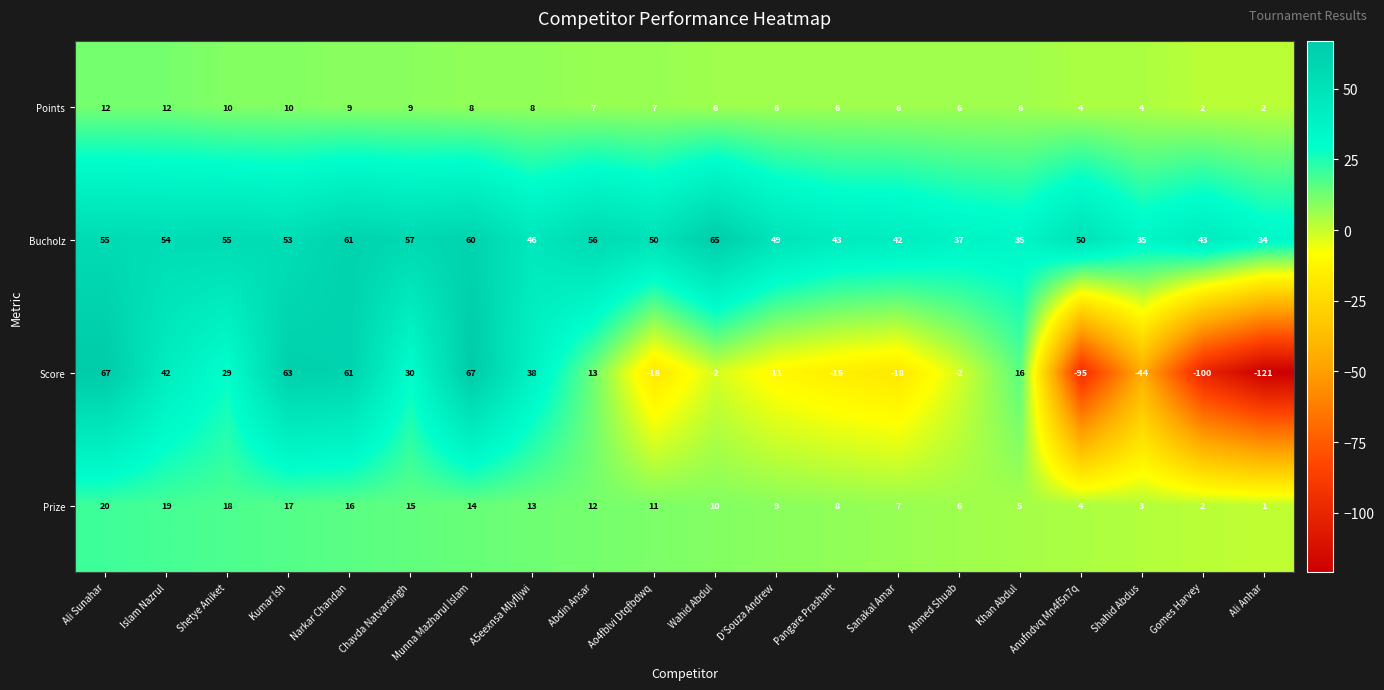

Which series changed the most between Abdin Ansar and Ahmed Shuab?

Bucholz